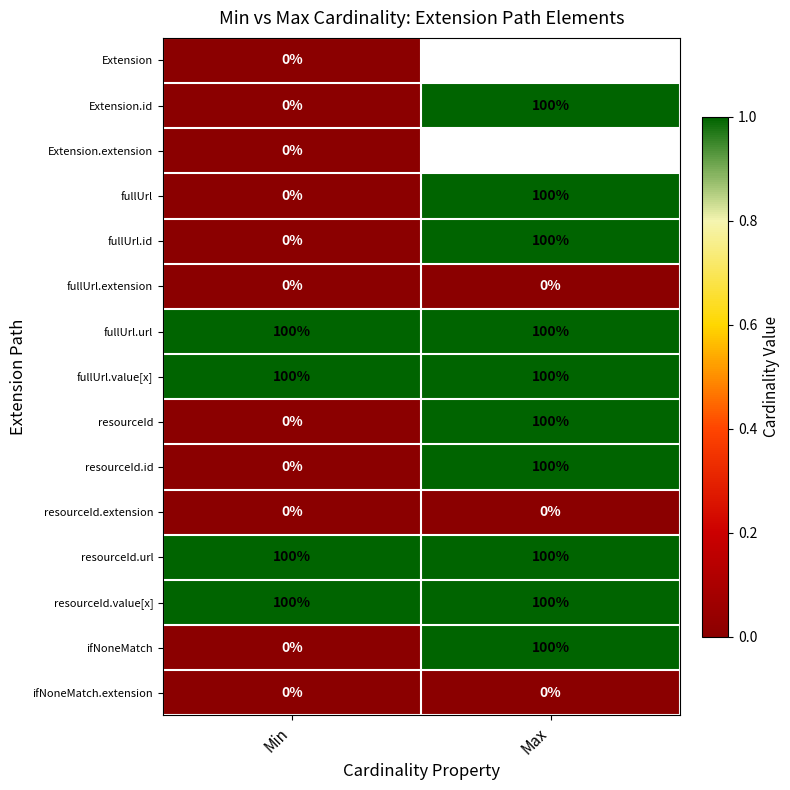

Rank the categories by fullUrl.id value from lowest to highest.

Min, Max